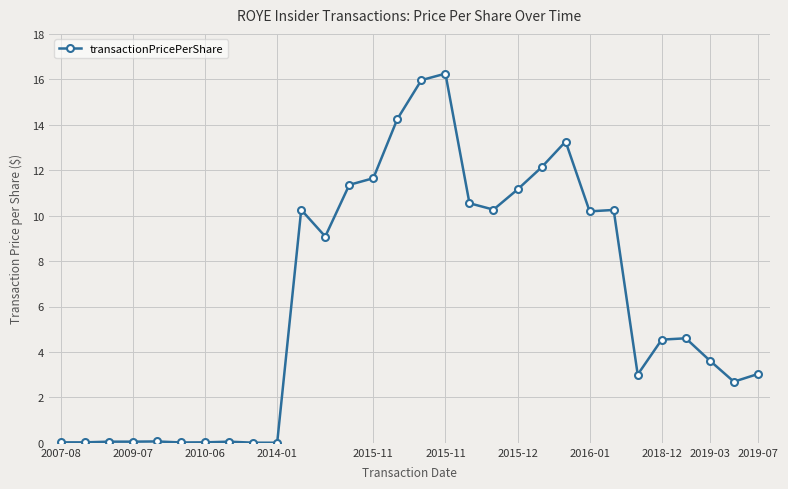

What is the sum of all values?

188.4